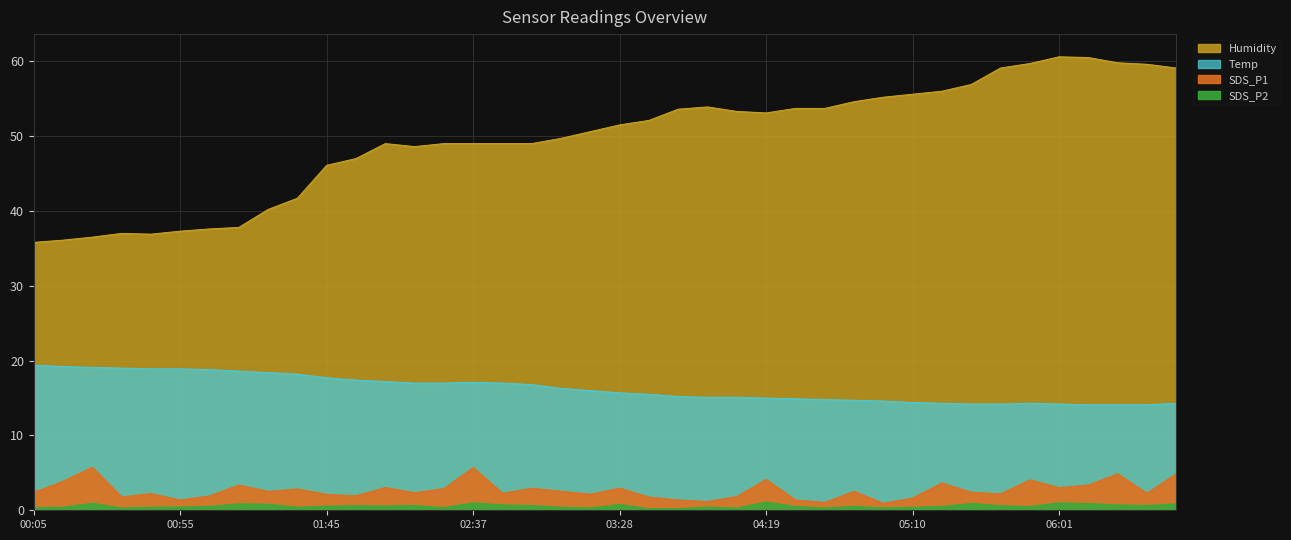

In SDS_P1, how many points are higher than both neighbors (excluding endpoints)?

13